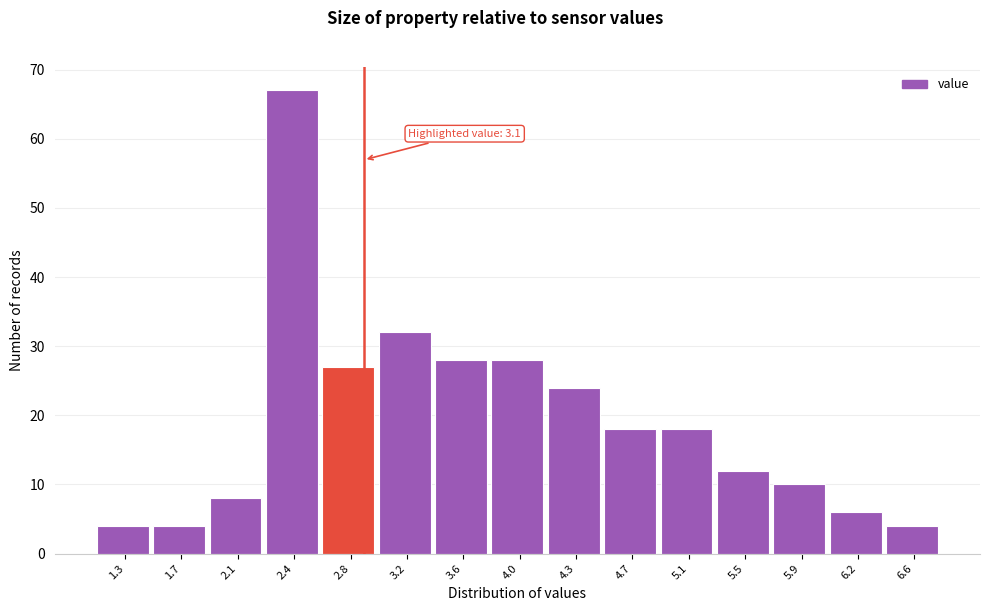

Reading left to right, transcribe all the data shown in this chart.

1.3=4	1.7=4	2.1=8	2.4=67	2.8=27	3.2=32	3.6=28	4.0=28	4.3=24	4.7=18	5.1=18	5.5=12	5.9=10	6.2=6	6.6=4